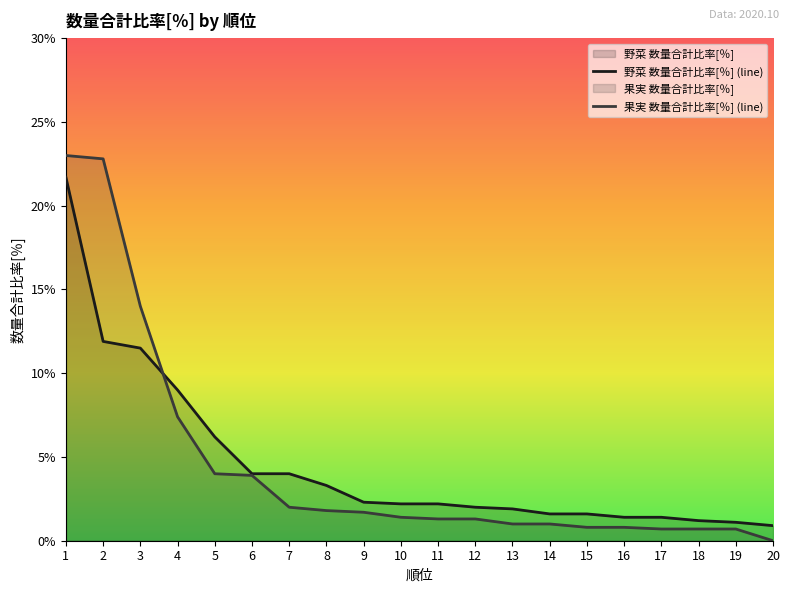

Reading left to right, transcribe all the data shown in this chart.

野菜 数量合計比率[％]: 21.7	11.9	11.5	9.0	6.2	4.0	4.0	3.3	2.3	2.2	2.2	2.0	1.9	1.6	1.6	1.4	1.4	1.2	1.1	0.9
果実 数量合計比率[％]: 23.0	22.8	14.0	7.4	4.0	3.9	2.0	1.8	1.7	1.4	1.3	1.3	1.0	1.0	0.8	0.8	0.7	0.7	0.7	0.0